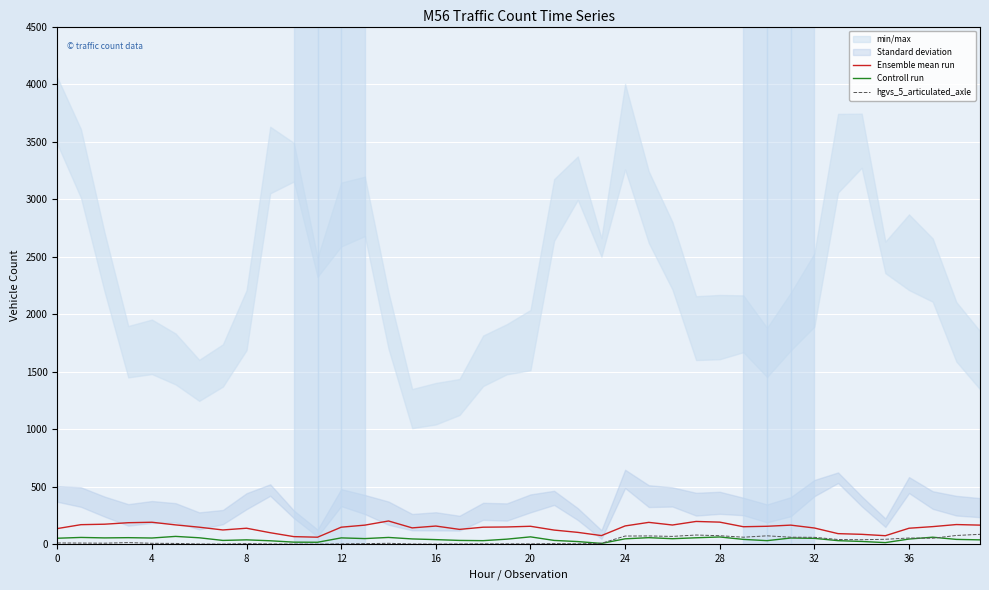

Rank the series by their maximum value, from highest to lowest.

Ensemble mean run, hgvs_5_articulated_axle, Controll run